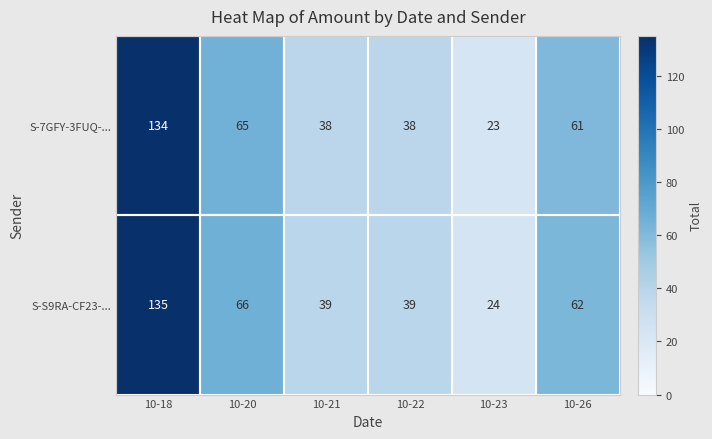

How many categories are shown in the chart?

6